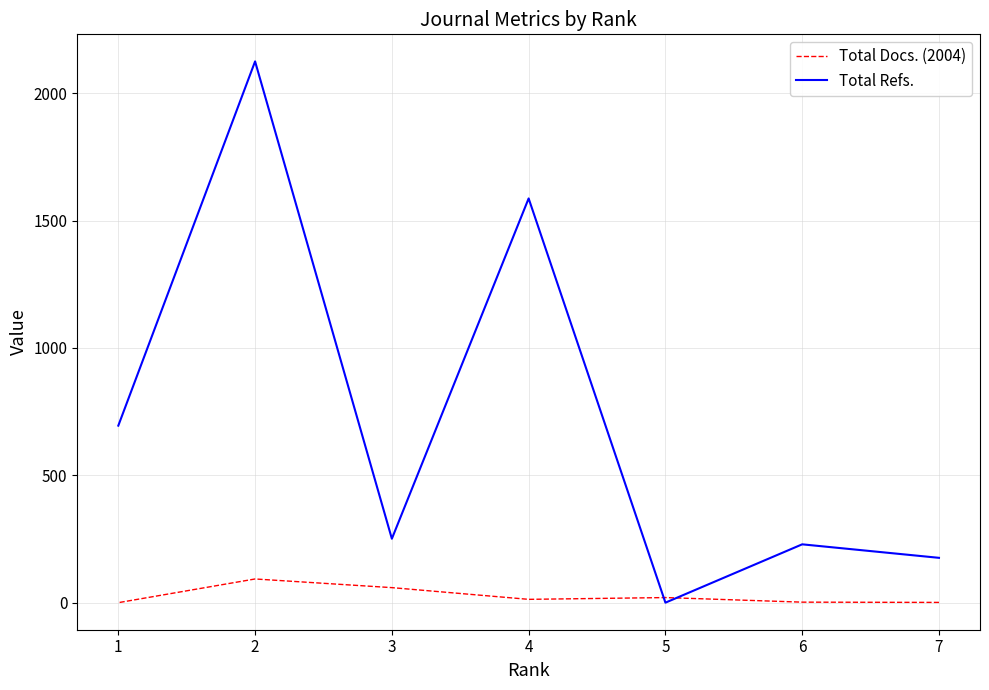

The Total Refs. series shows 2435 at 4. True or false?

False